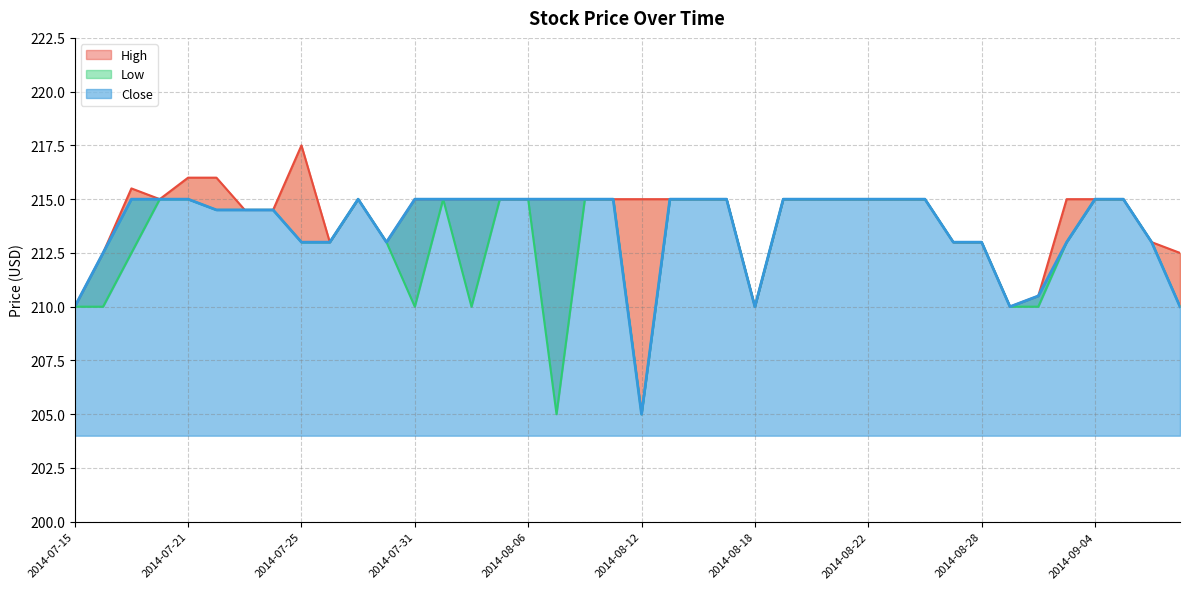

List the series in order of their overall mean, lowest first.

Low, Close, High